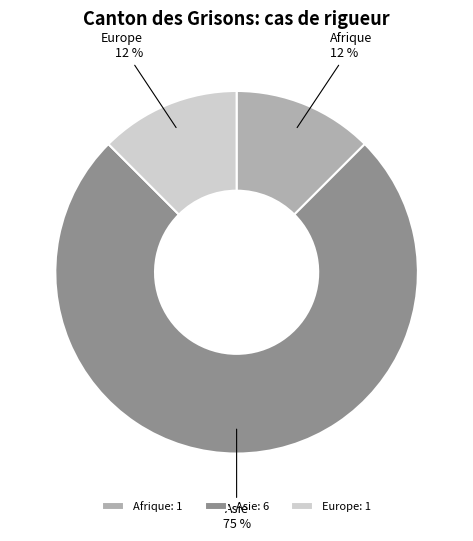

True or false: Afrique accounts for 12% of the total.

True